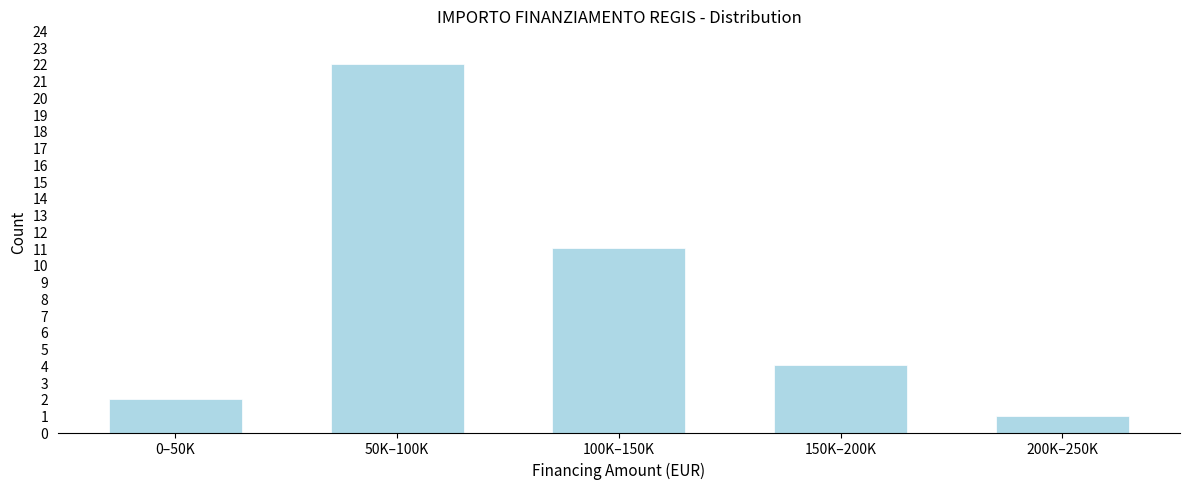

Reading left to right, what are all the values shown in this chart?

0–50K=2	50K–100K=22	100K–150K=11	150K–200K=4	200K–250K=1